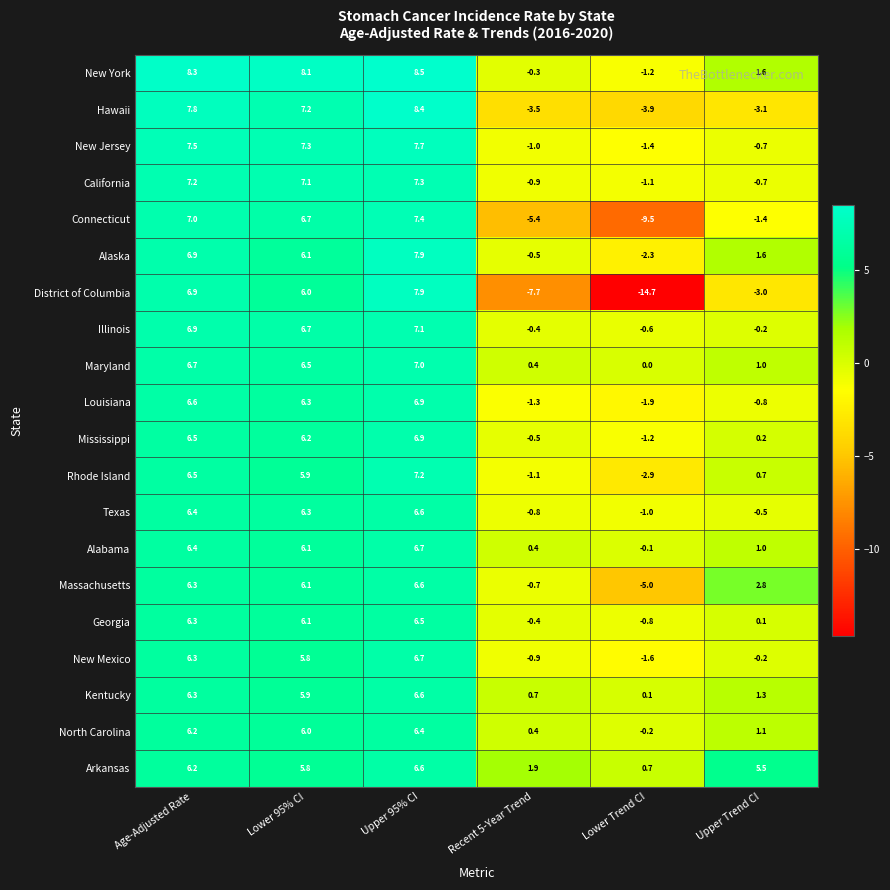

True or false: New York has a value of 1.6 at Upper Trend CI.

True